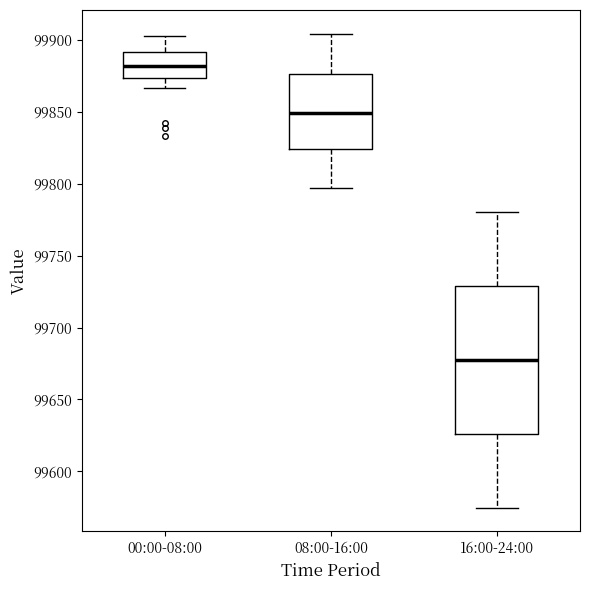

Reading left to right, transcribe this box plot: for each box, give where its median line is, the range the box spans, and where its two whiskers end, as read against the y-axis. The values are not printed on the chart, so give them approximately, as read against the axis.

00:00-08:00: median 99880, box 99875 to 99890, whiskers 99865 to 99905
08:00-16:00: median 99850, box 99825 to 99875, whiskers 99795 to 99905
16:00-24:00: median 99680, box 99625 to 99730, whiskers 99575 to 99780